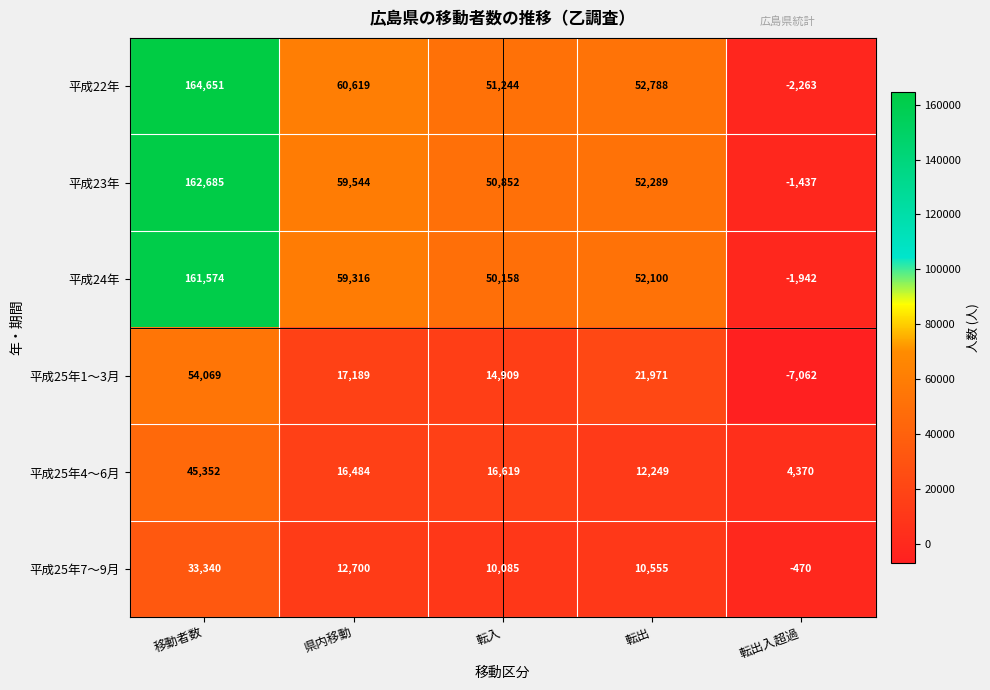

What is the sum of the 平成24年 values at 転入 and 県内移動?

109474